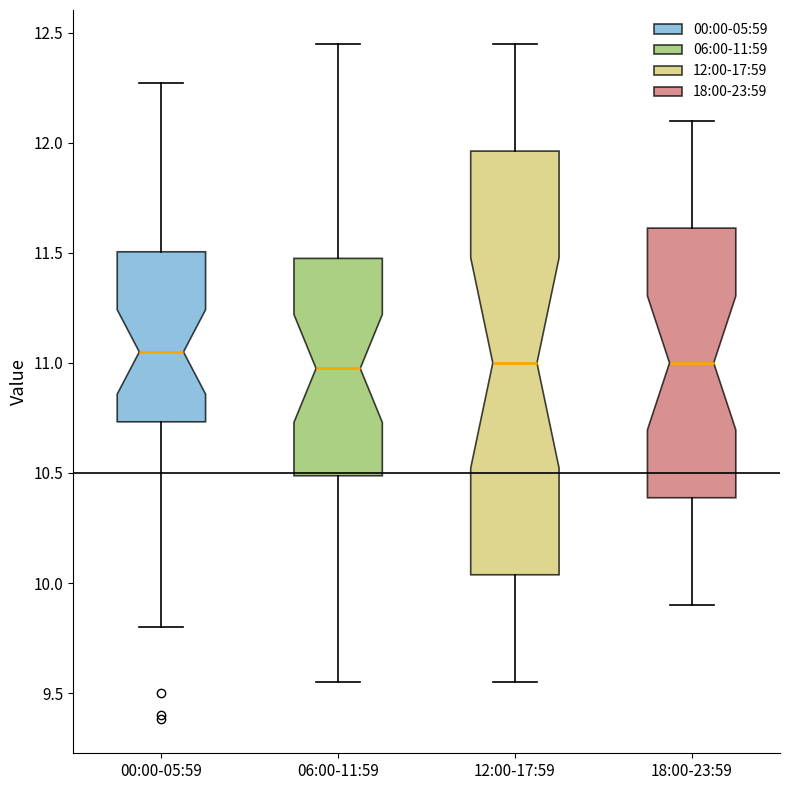

Comparing the boxes themselves (not the whiskers), which one is the tallest?

12:00-17:59